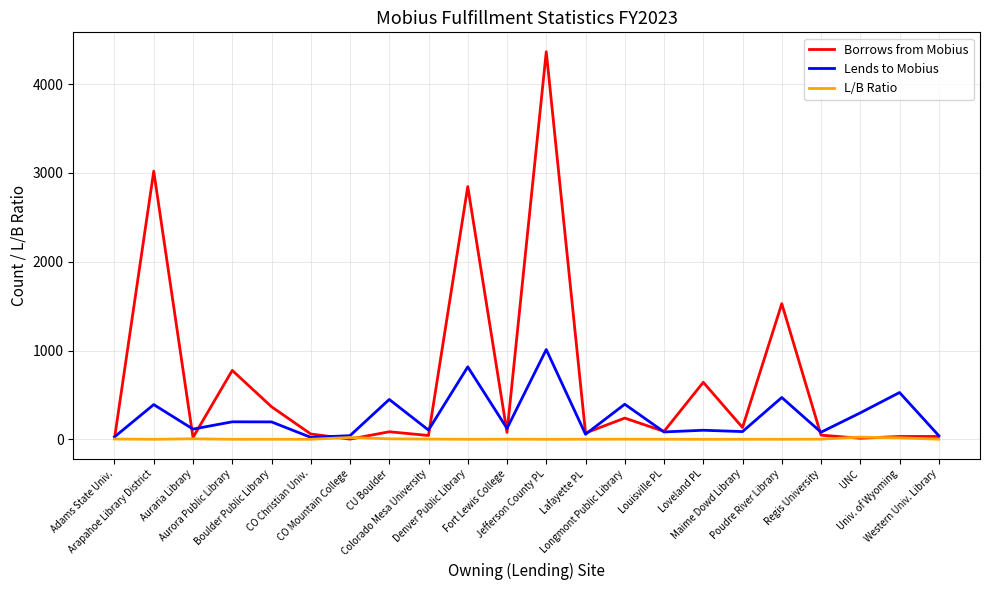

Which series has the widest spread of values?

Borrows from Mobius